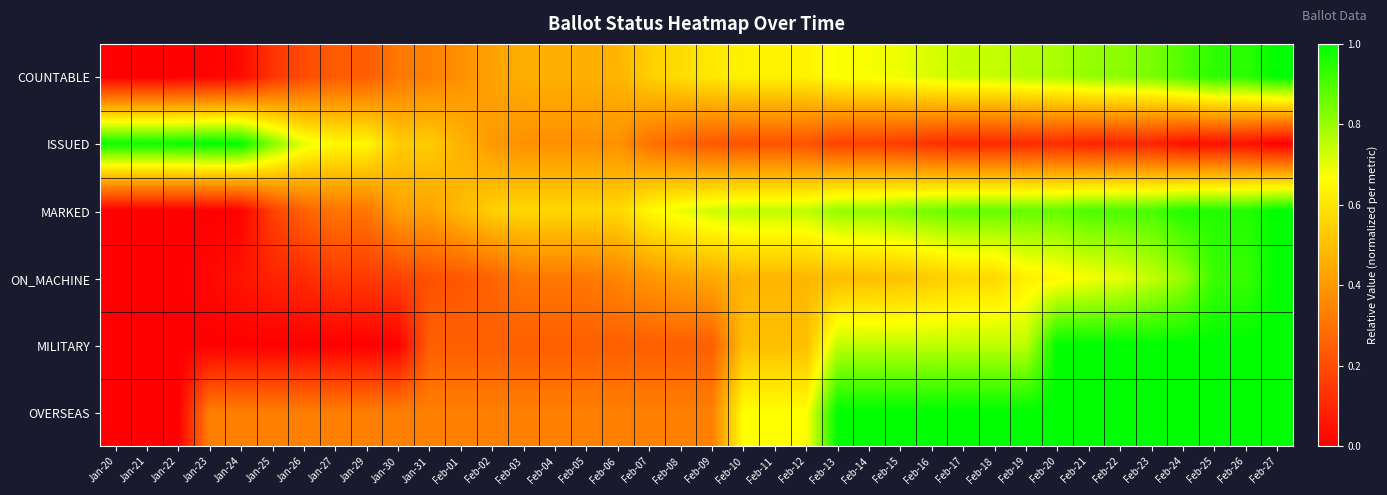

Which has a higher value, Feb-21 or Jan-27?

Feb-21